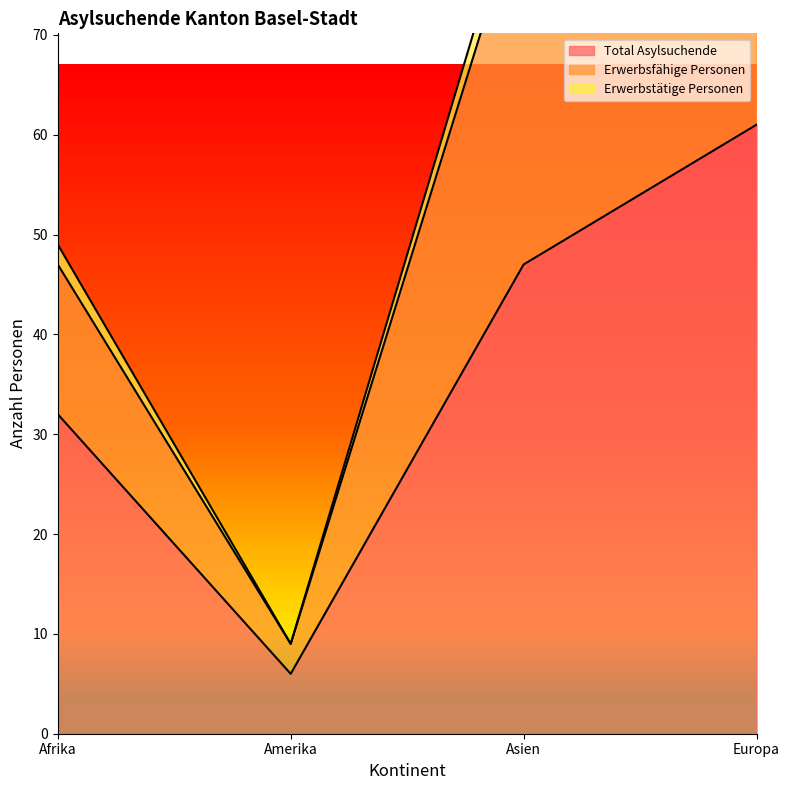

Read the Total Asylsuchende value at Asien, to the nearest 10.

50